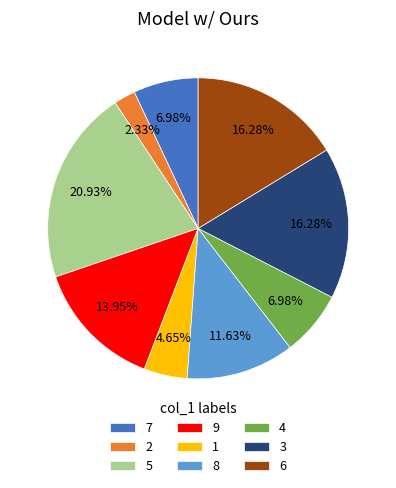

How many segments does this pie chart have?

9